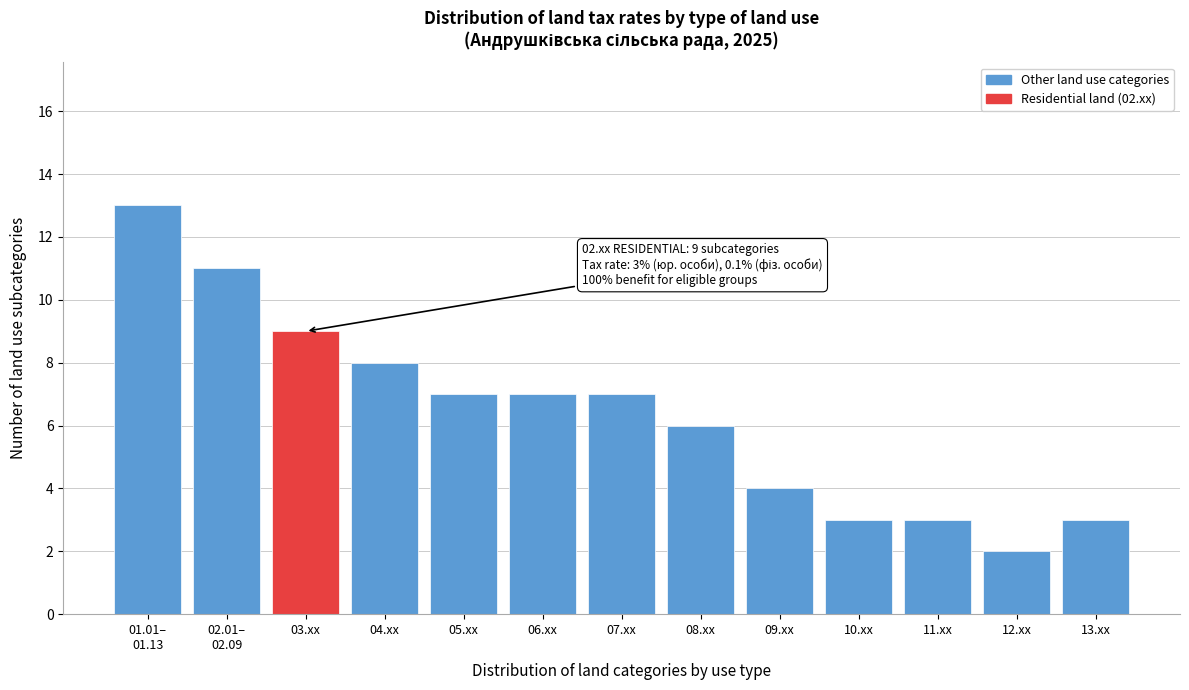

Is it true that the value at 09.xx is 6?

False